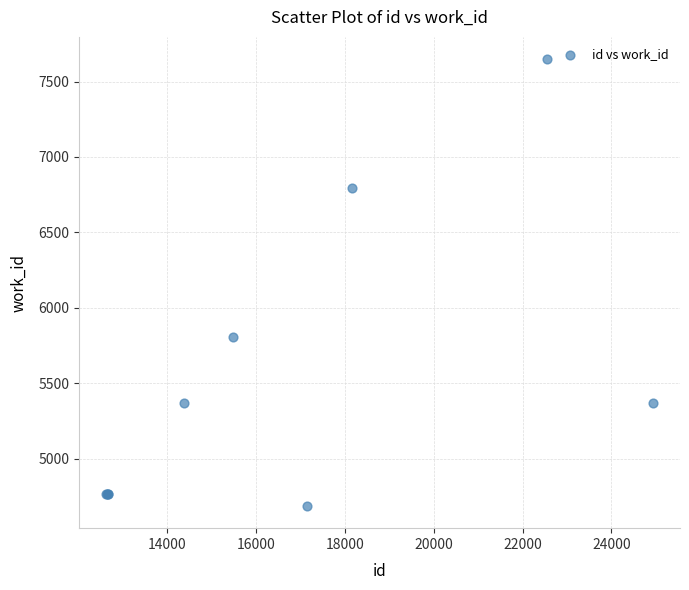

What Y value in the scatter plot is closest to 6167?

5806